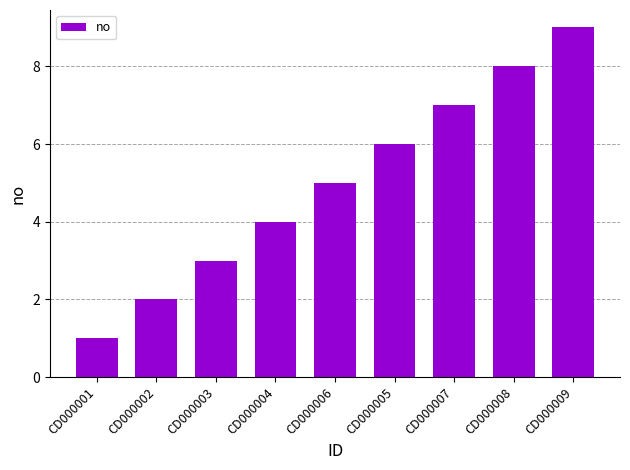

Does the chart contain any negative values?

No